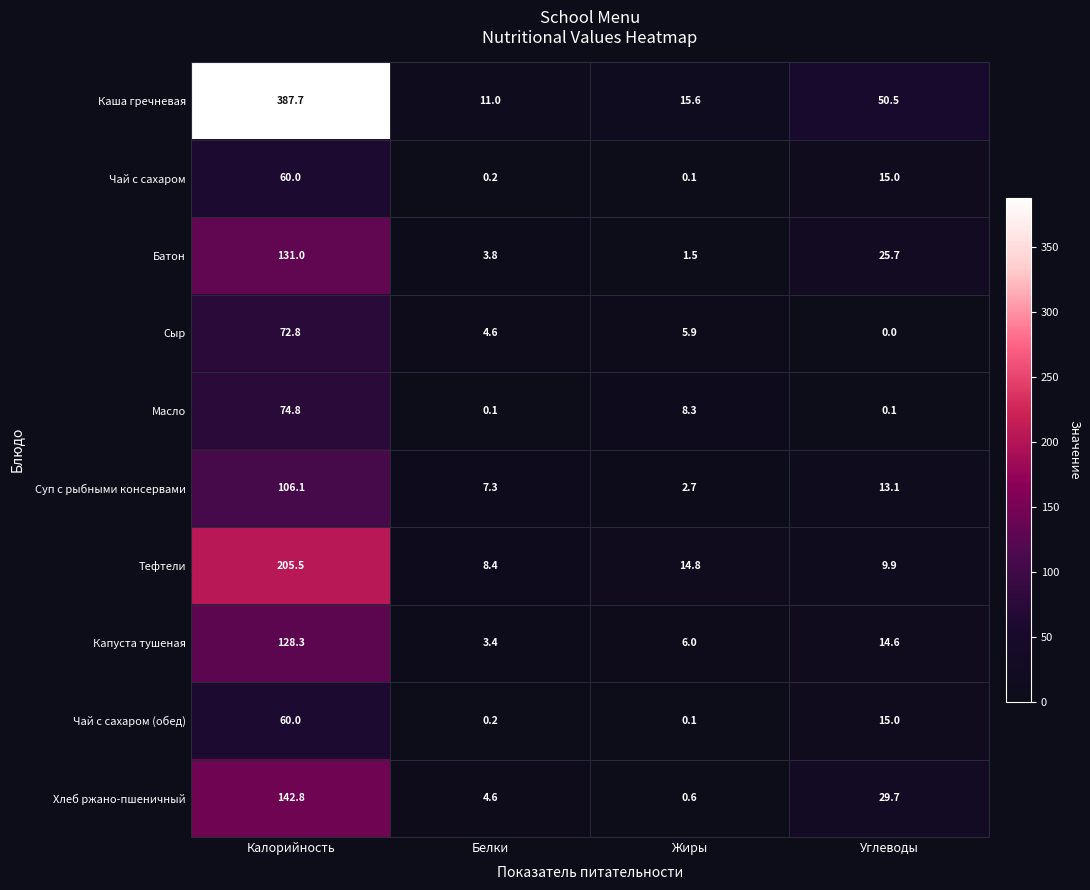

What is the difference between the second highest and minimum values in the Тефтели series?

6.4